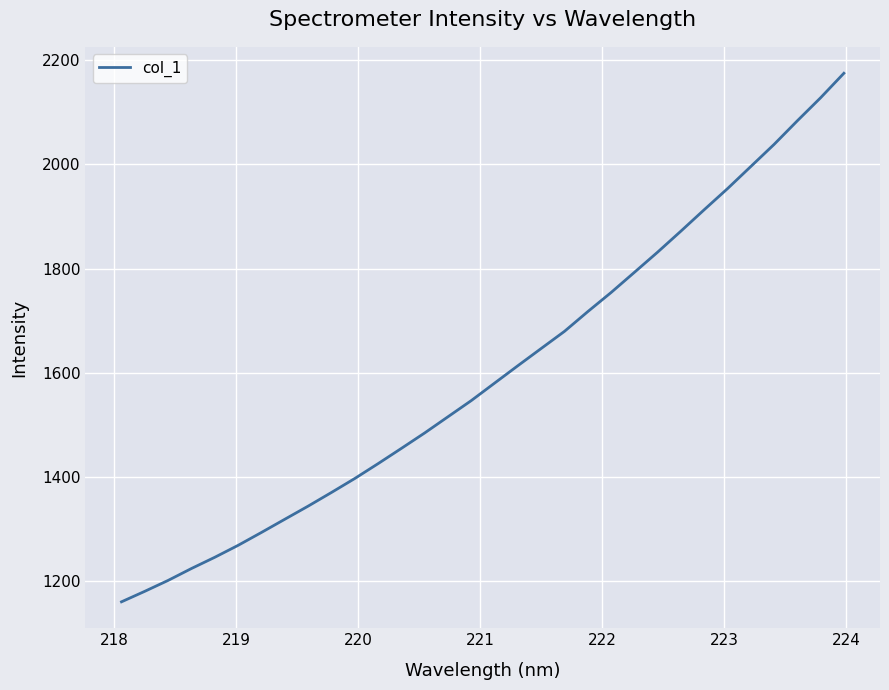

What is the minimum value shown in the chart?

1160.9